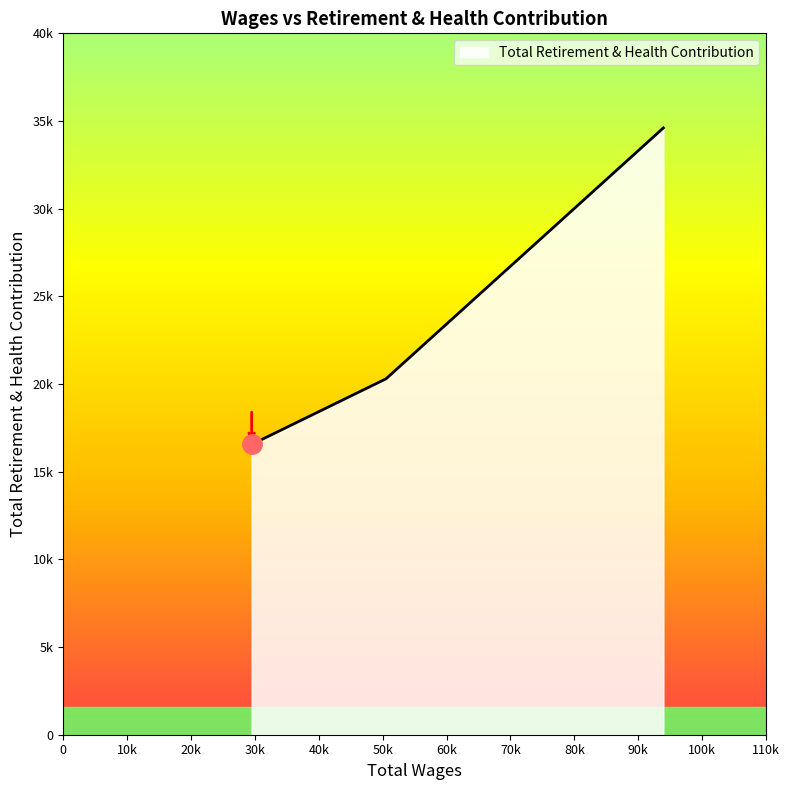

Does the chart display data point markers on the line(s)?

No